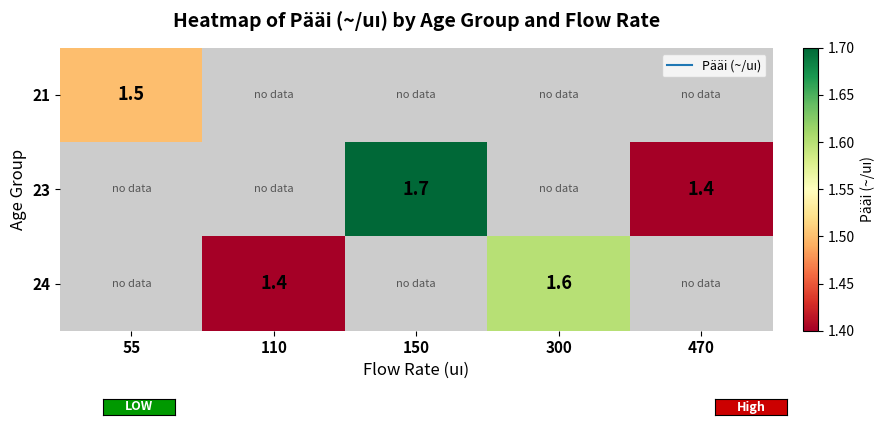

How many data points does each series have?

5